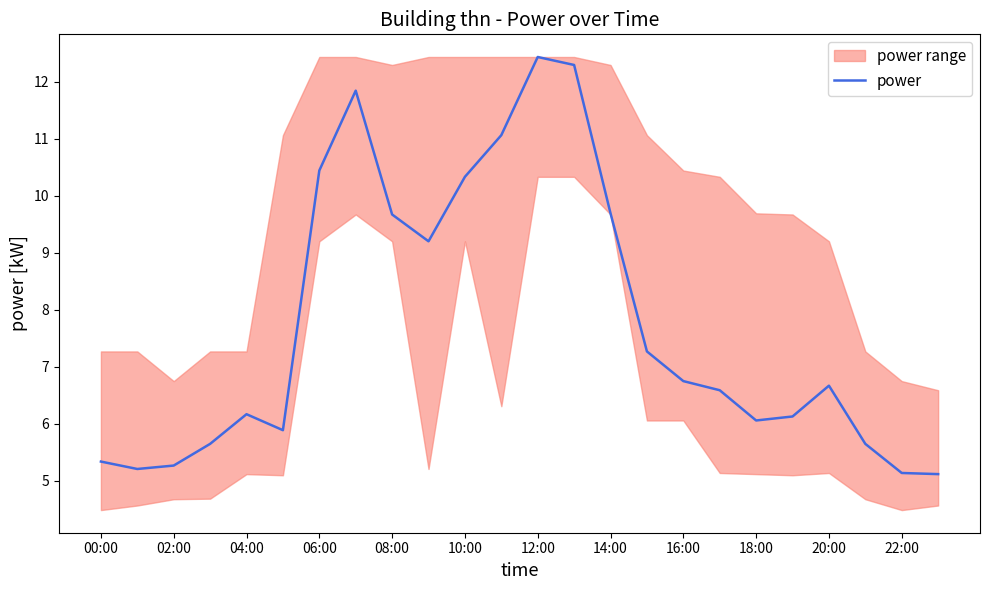

True or false: the data has more than 0 interior local peaks.

True